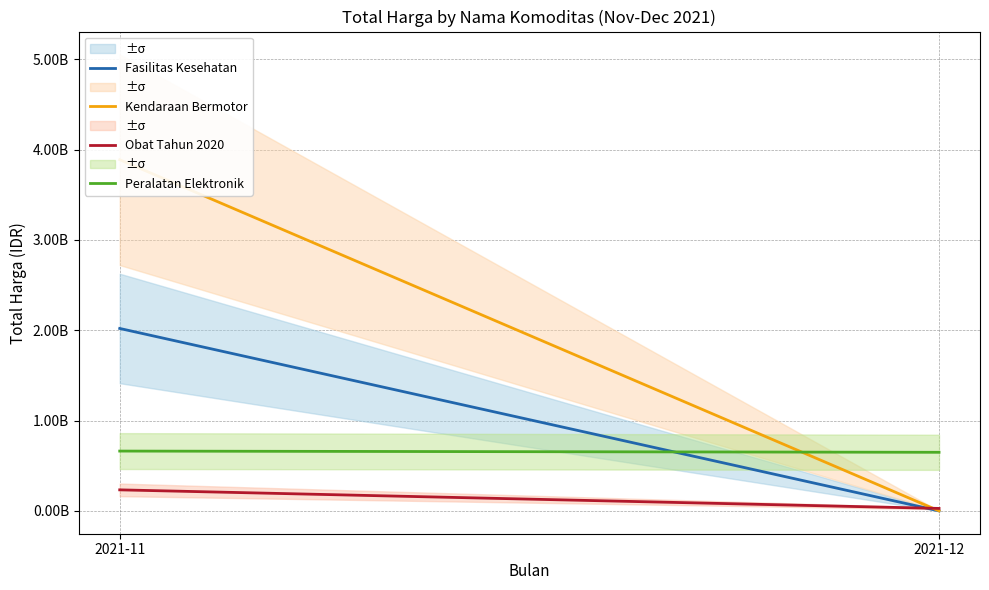

What is the value of the Obat Tahun 2020 point at the 1st from the left?

233008170